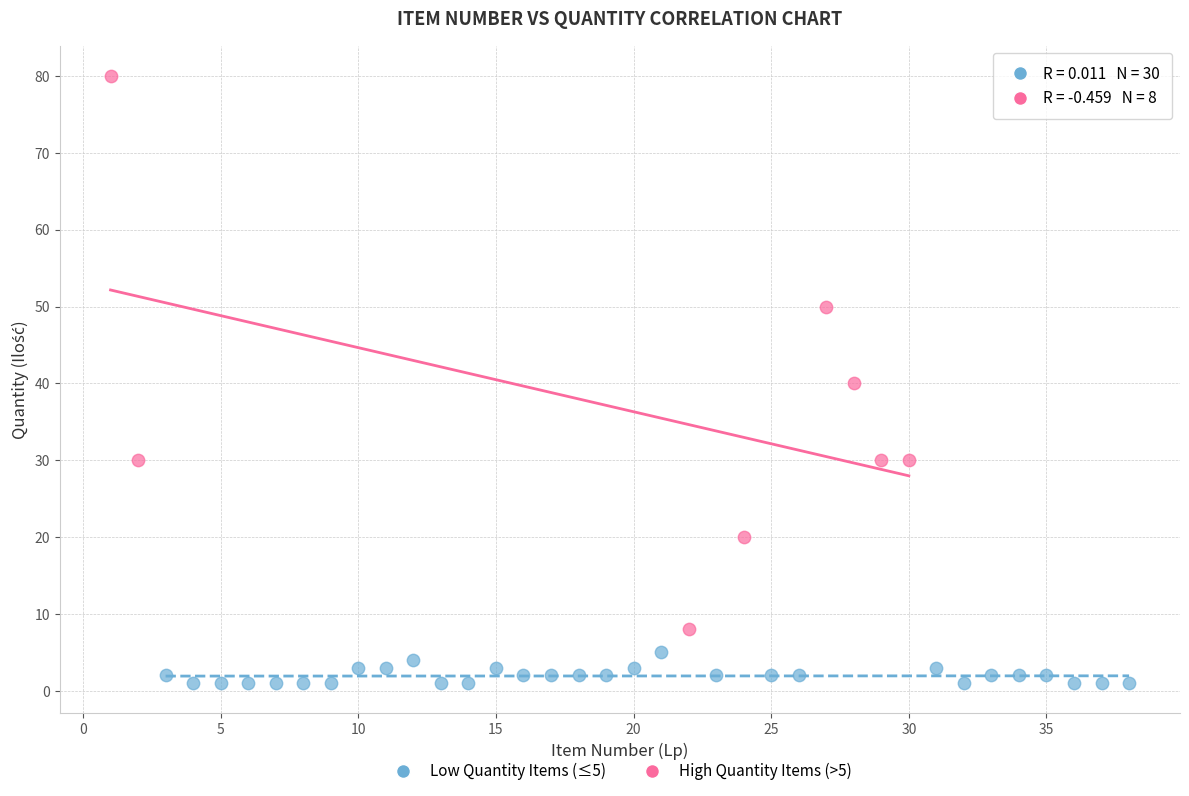

Which series reaches the maximum Y coordinate?

High Quantity Items (>5)